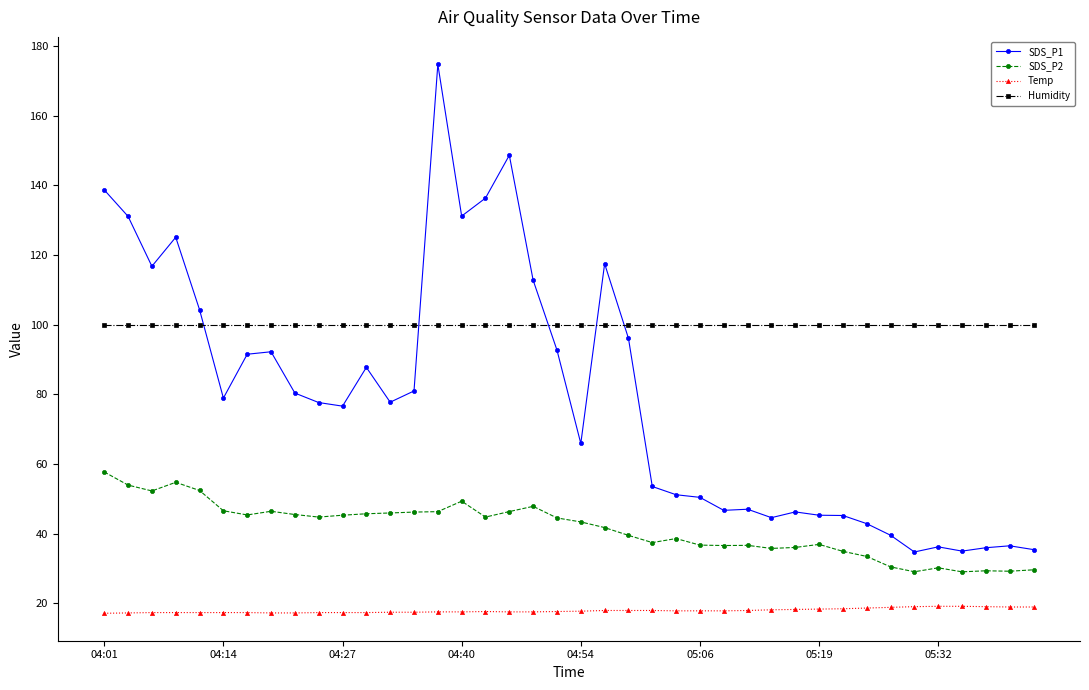

What is the value of the SDS_P1 point at the 19th from the left?

112.7